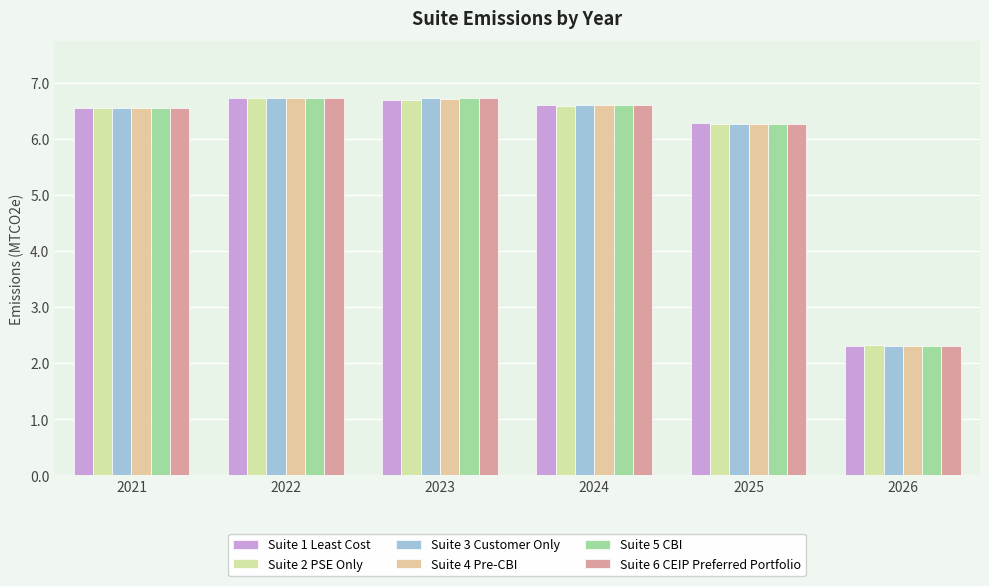

The value of Suite 6 CEIP Preferred Portfolio at 2024 is 4.0. True or false?

False